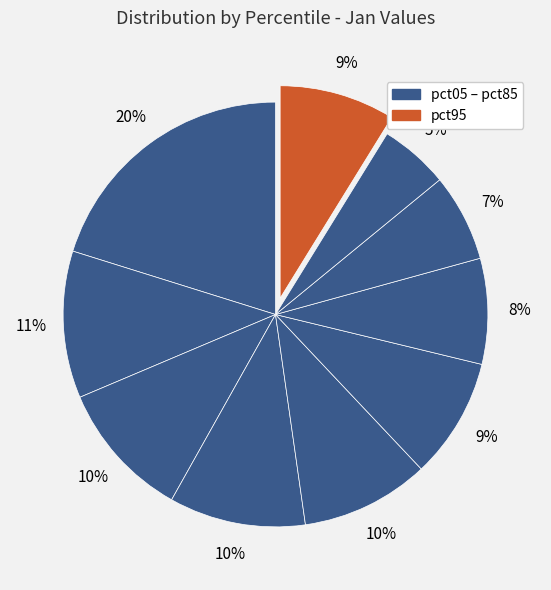

How many slices are in this pie chart?

10